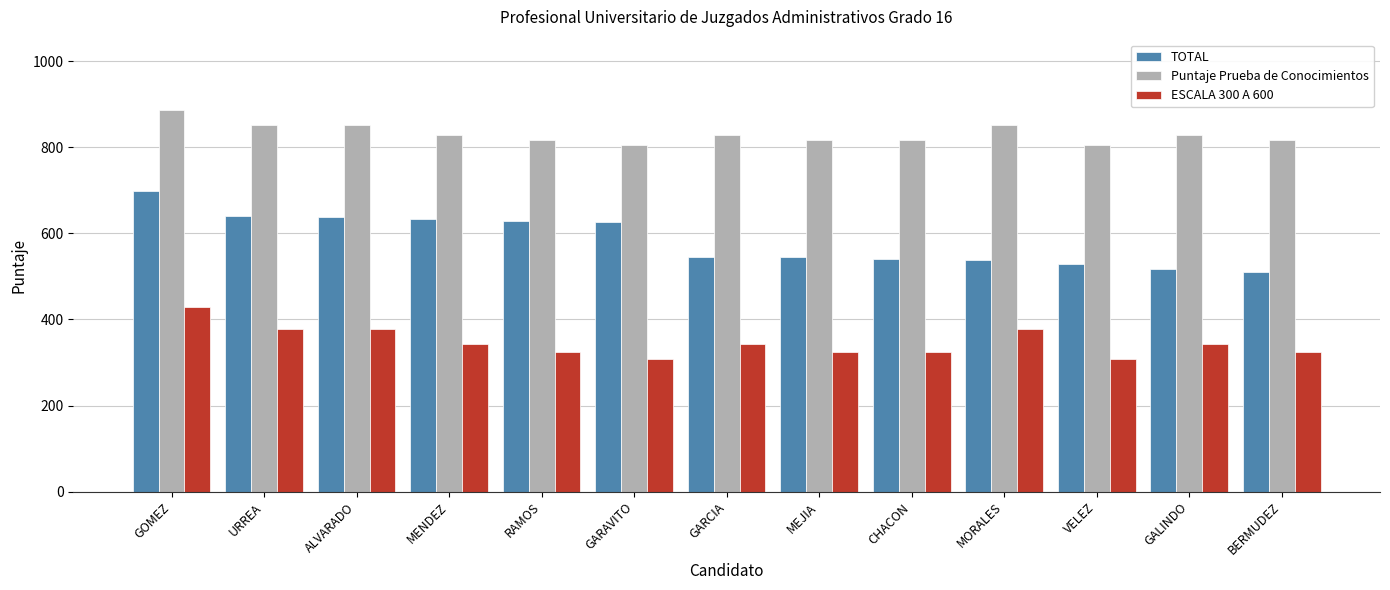

Count the number of data series in this chart.

3